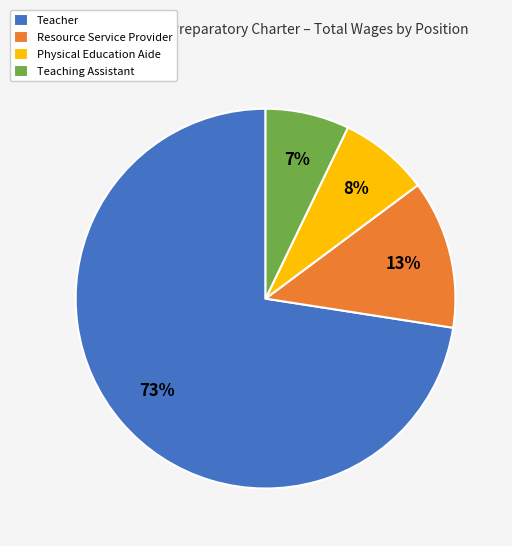

Do Teaching Assistant and Physical Education Aide together represent more than half of the pie?

No